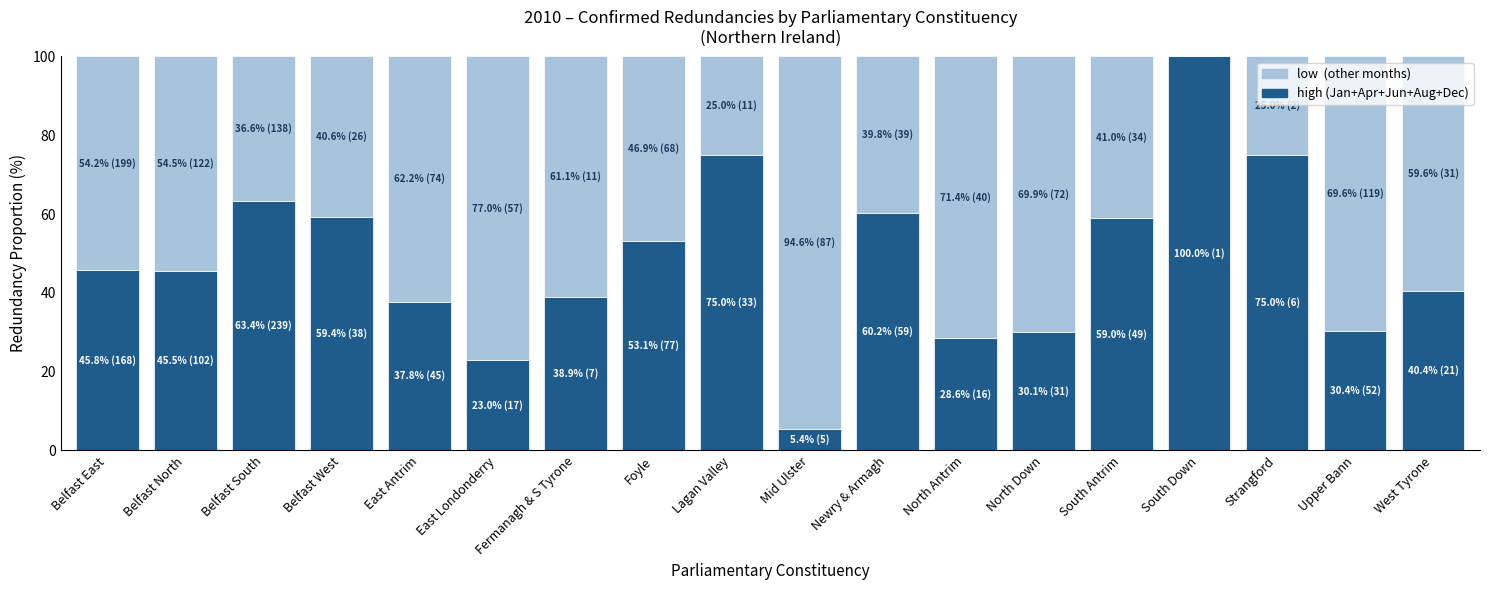

What is the total value across all series at Belfast North?

100.0